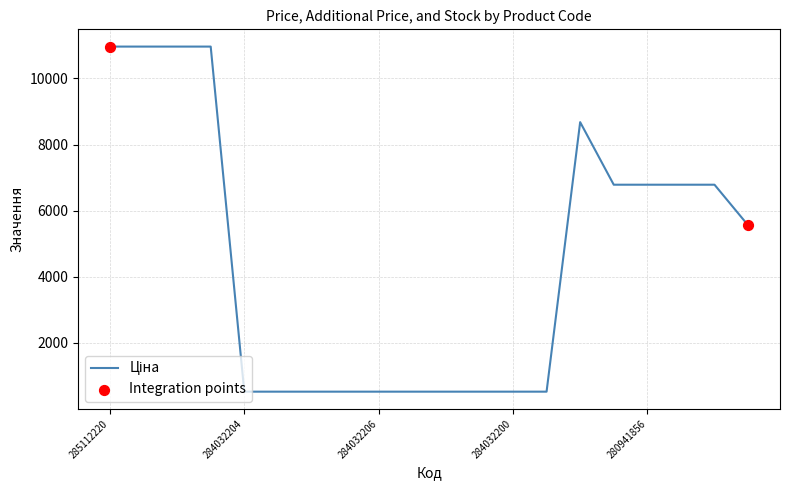

What is the difference between the maximum and minimum values?

10436.2